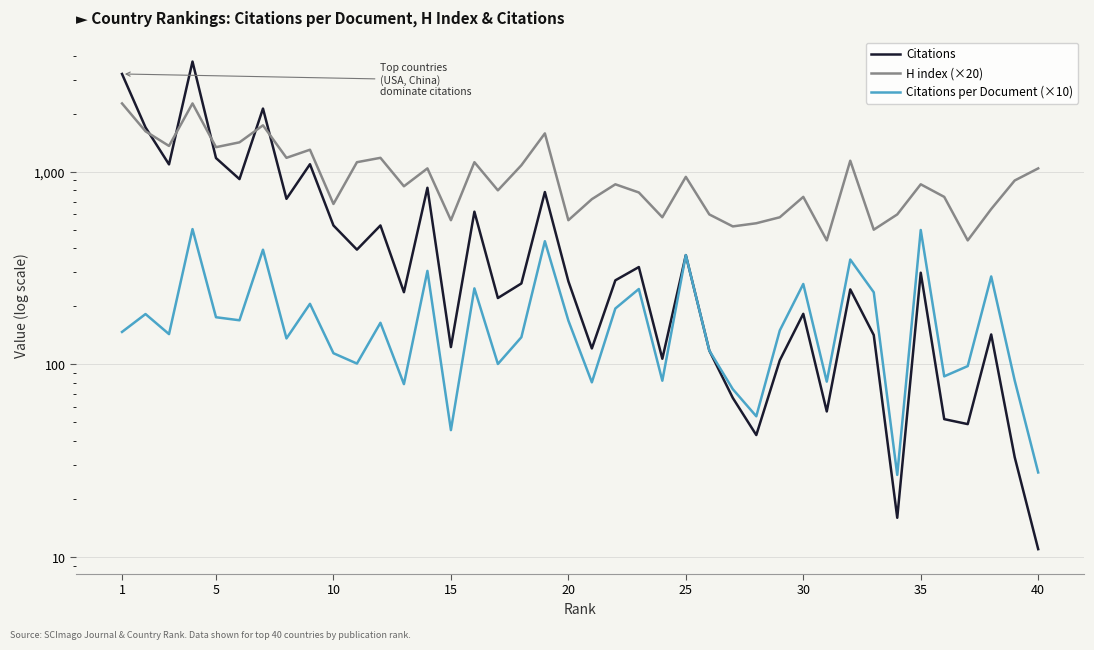

Which series ends up on top after the final intersection of Citations and H index (×20)?

H index (×20)